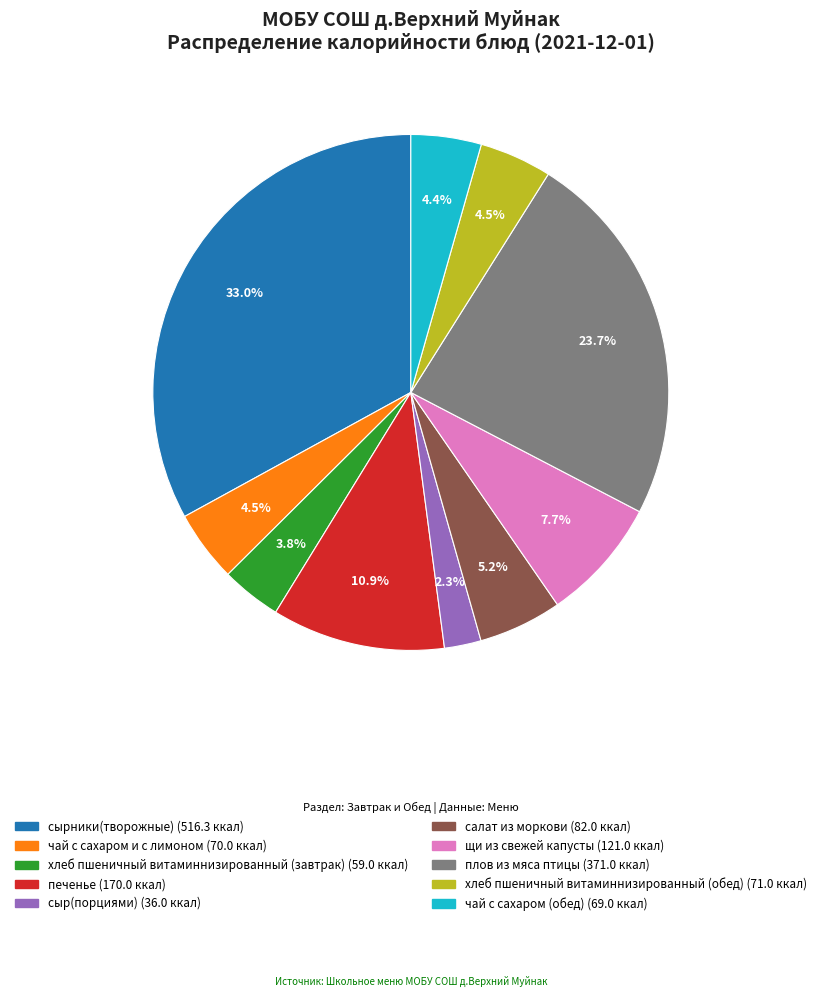

What is the smallest slice in the pie chart?

сыр(порциями)